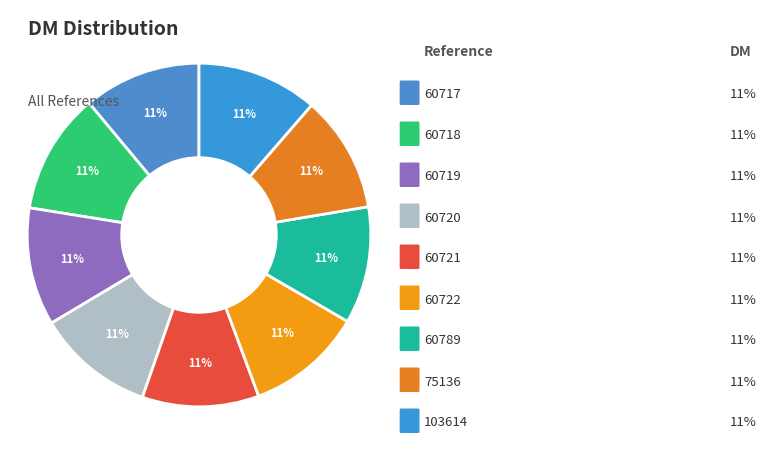

What is the smallest slice in the pie chart?

60722